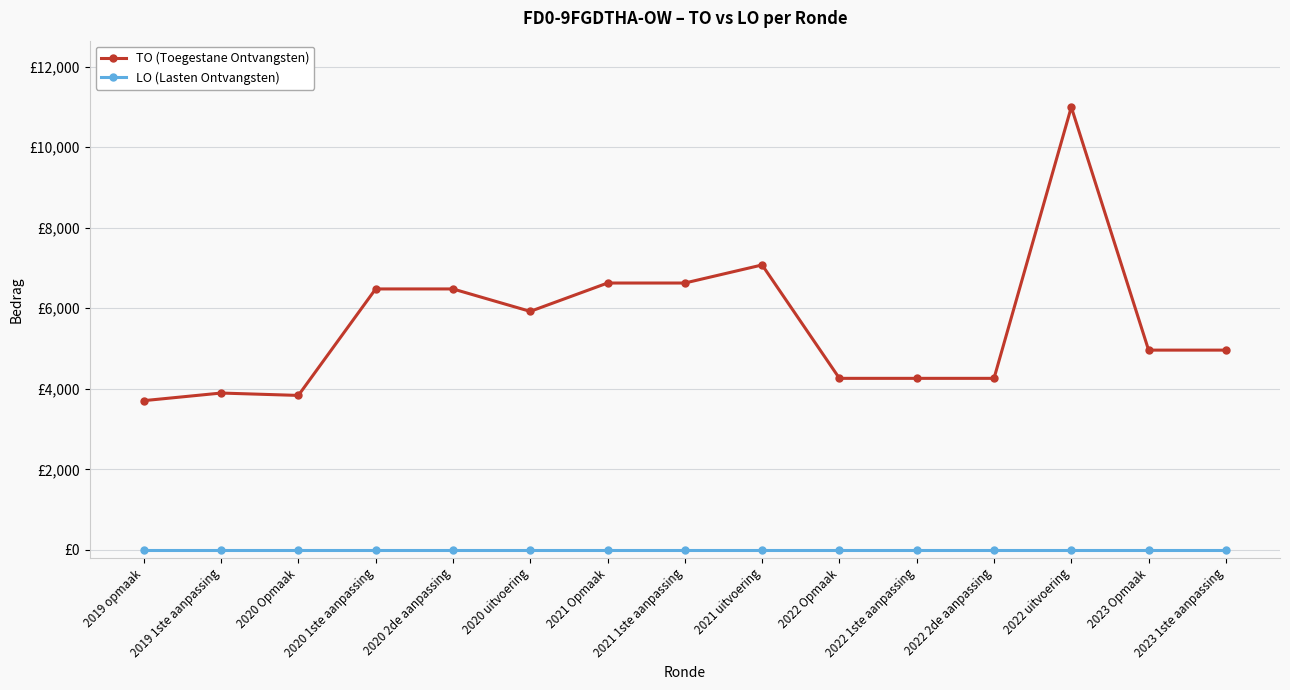

Is it true that TO (Toegestane Ontvangsten) equals 1652 at 2022 1ste aanpassing?

False